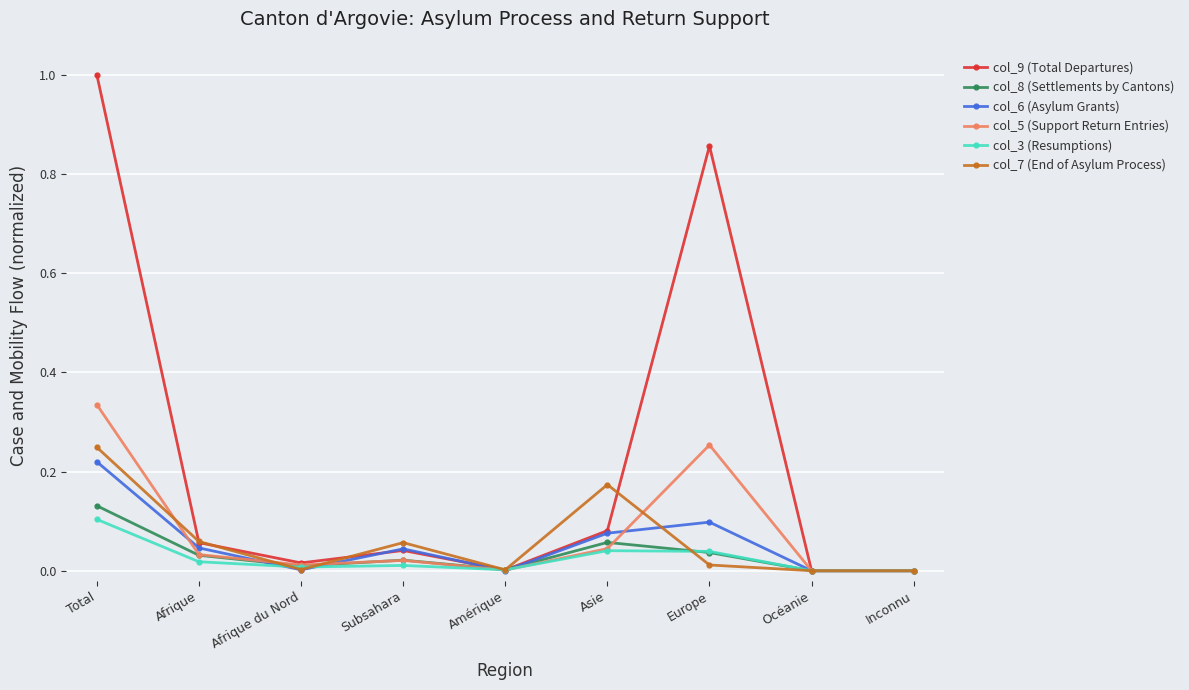

How many lines are shown in the chart?

6